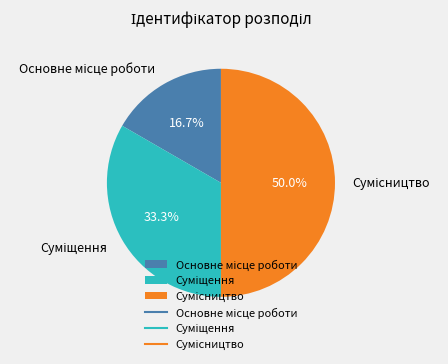

How many segments does this pie chart have?

3